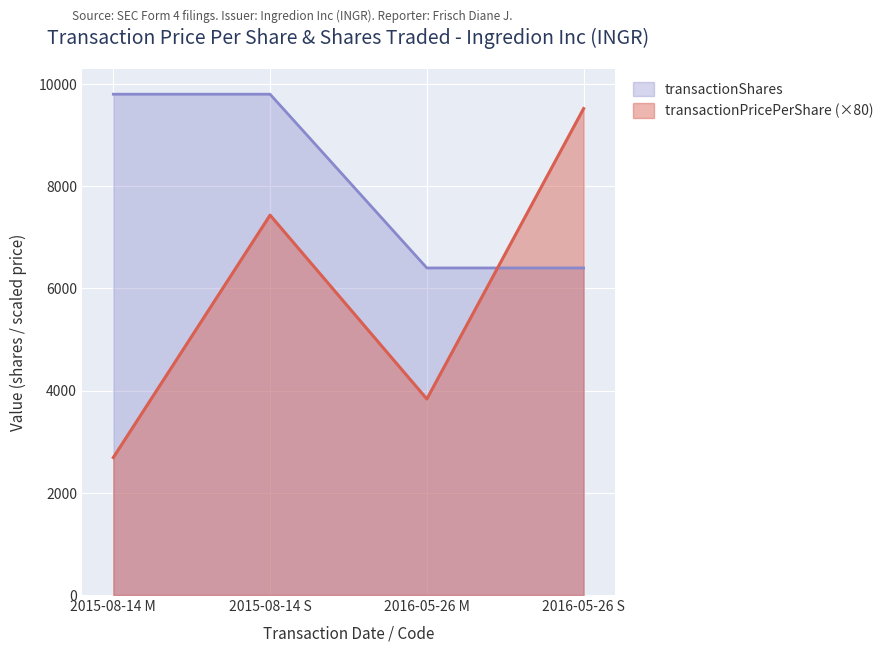

What is the sum of all transactionPricePerShare values?

23479.1